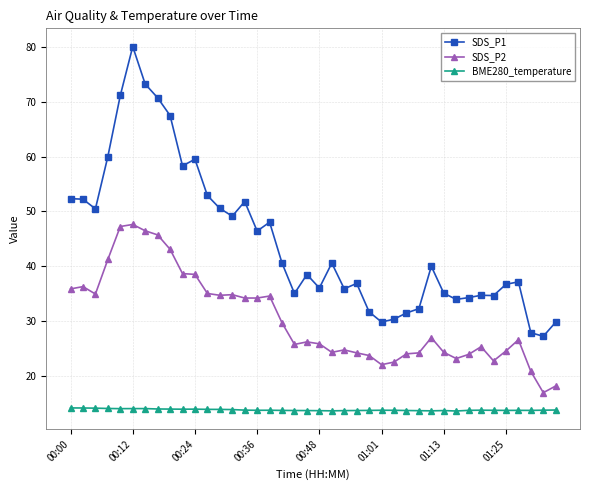

Which series has the largest total across all categories?

SDS_P1